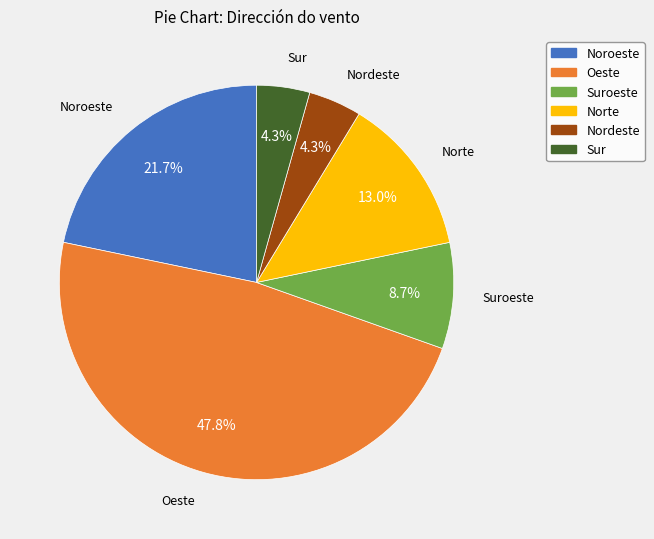

Which category has the biggest portion of the pie?

Oeste